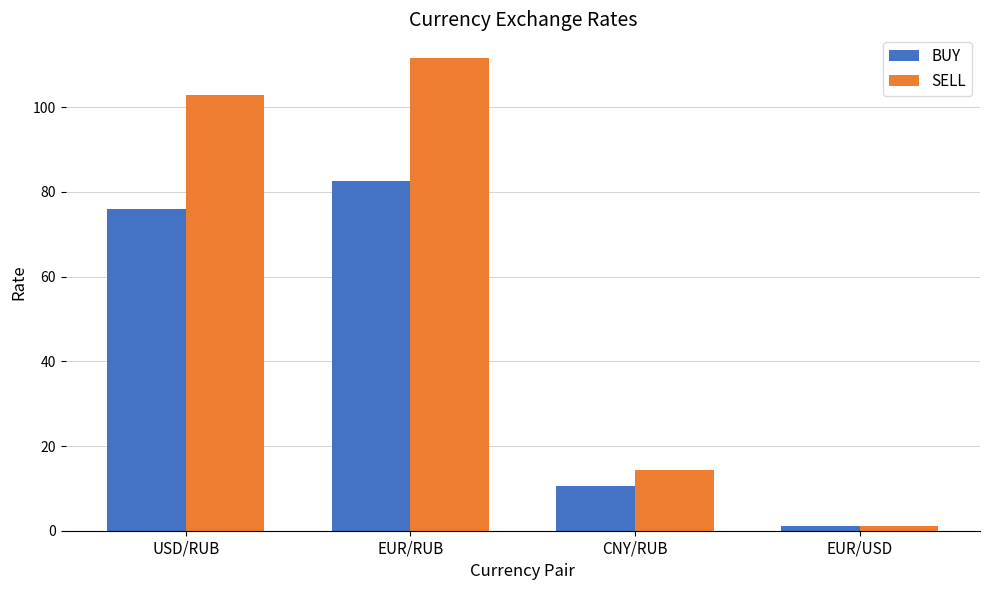

What is the label of the 2nd bar from the left?

EUR/RUB